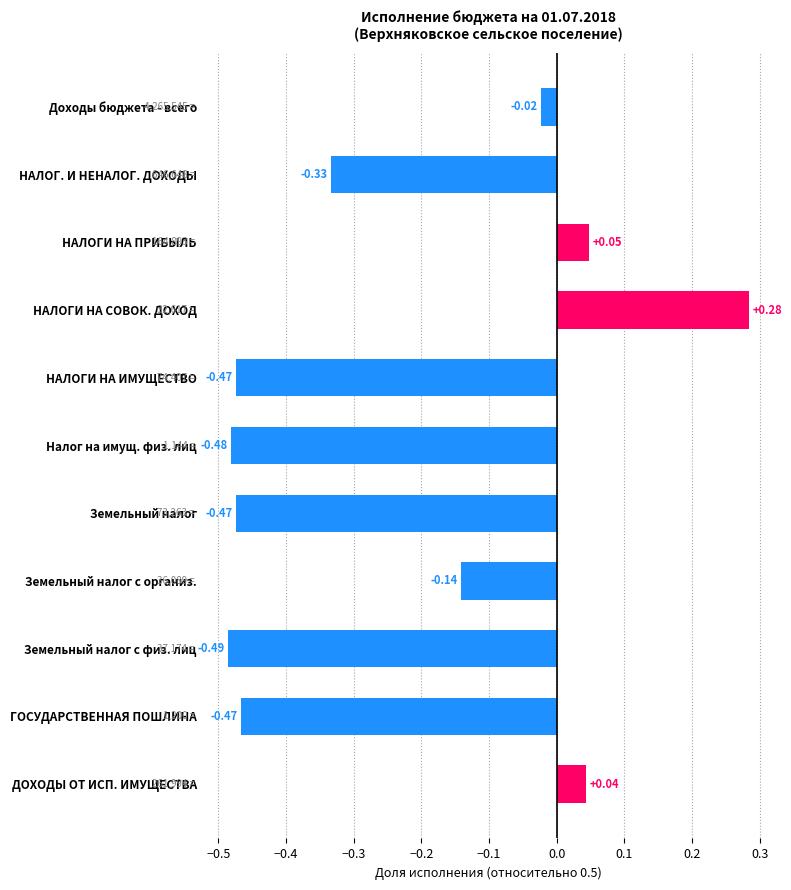

What is the label of the 3rd bar from the bottom?

Земельный налог с физ. лиц